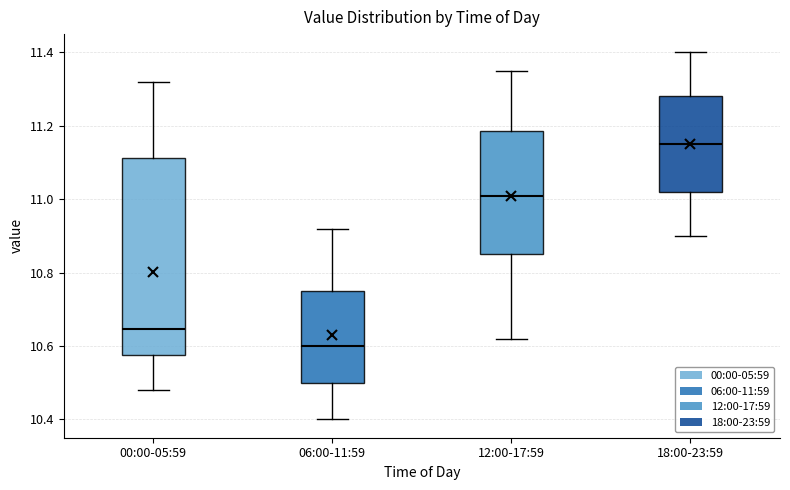

Reading left to right, transcribe this box plot: for each box, give where its median line is, the range the box spans, and where its two whiskers end, as read against the y-axis. The values are not printed on the chart, so give them approximately, as read against the axis.

00:00-05:59: median 10.64, box 10.58 to 11.12, whiskers 10.48 to 11.32
06:00-11:59: median 10.60, box 10.50 to 10.76, whiskers 10.40 to 10.92
12:00-17:59: median 11.02, box 10.86 to 11.18, whiskers 10.62 to 11.36
18:00-23:59: median 11.16, box 11.02 to 11.28, whiskers 10.90 to 11.40